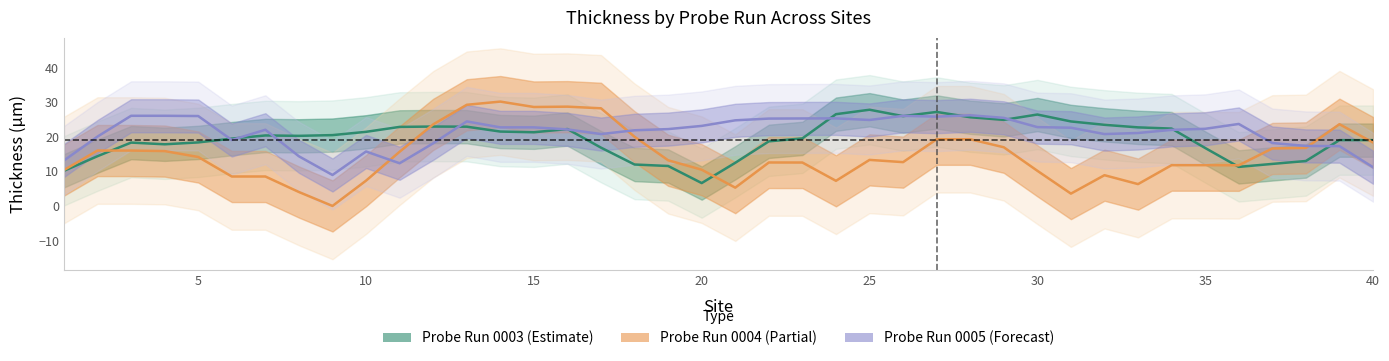

Which series has the largest total across all categories?

Probe Run 0005 (Forecast)